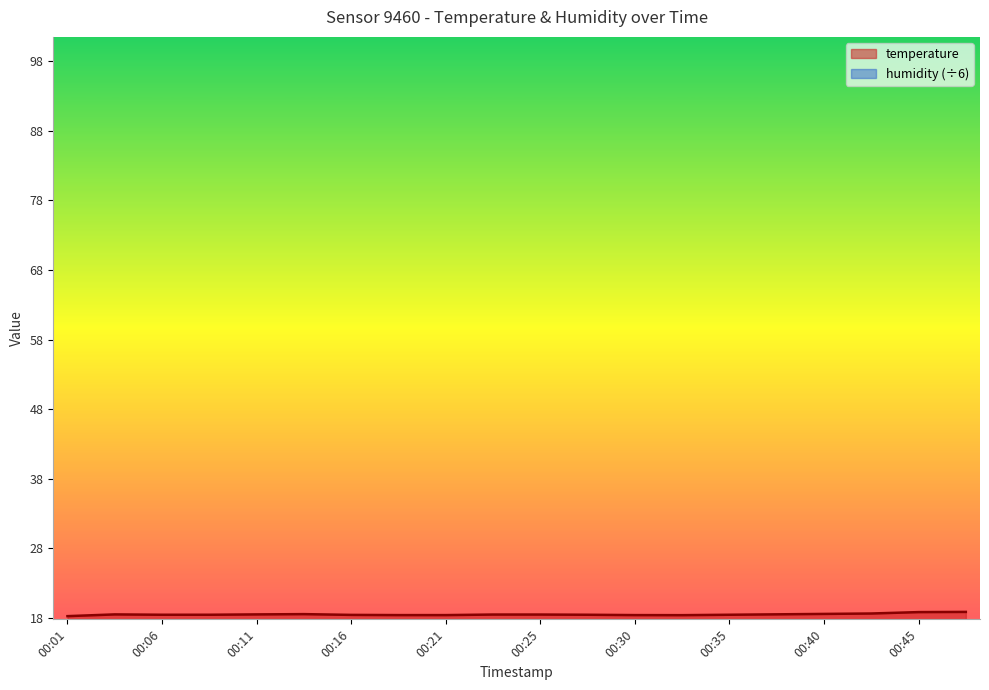

What is the smallest value displayed?

18.3